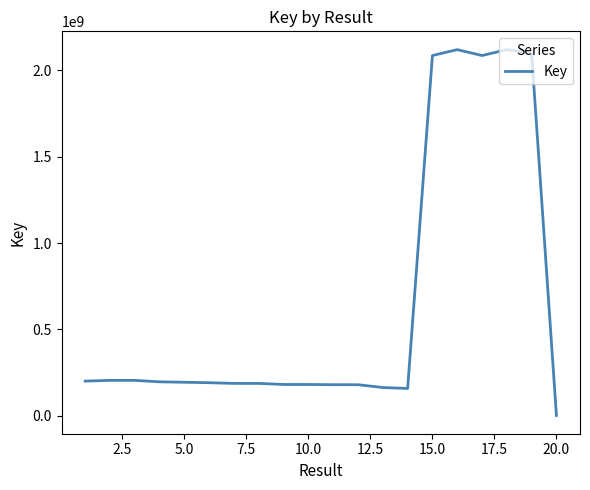

What is the difference between the maximum and minimum values?

2118096920